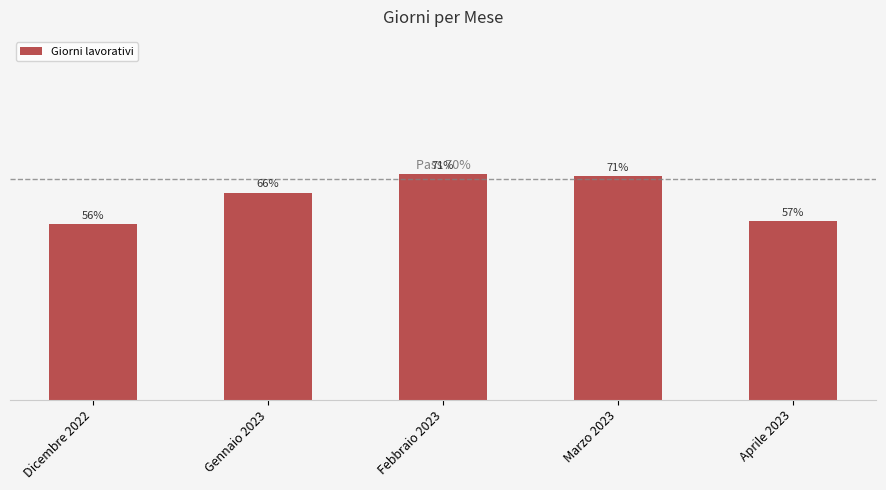

Does the chart contain any negative values?

No